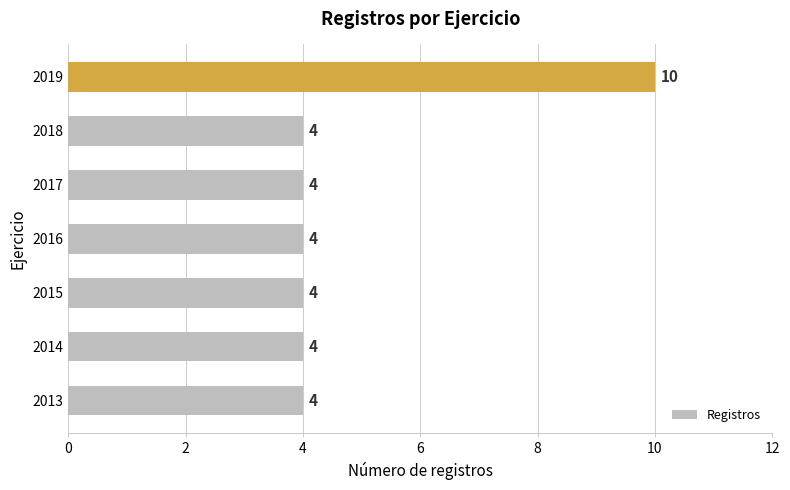

The chart shows a value of 6 at 2015. True or false?

False